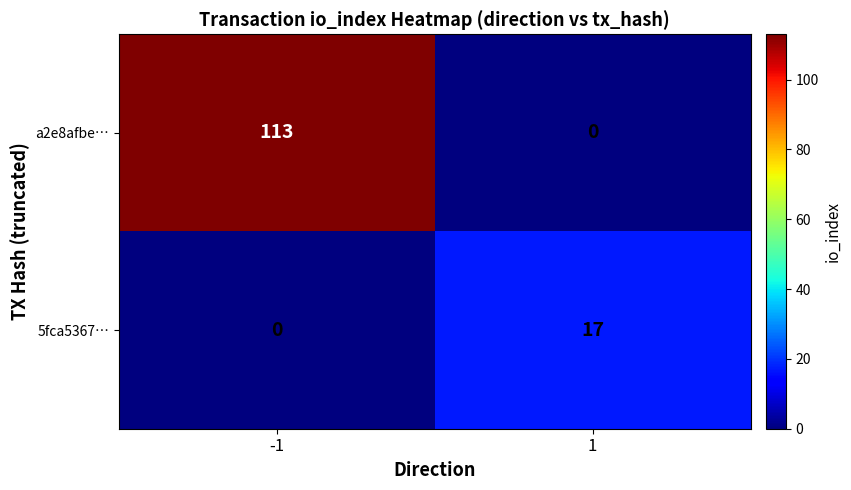

Reading left to right, extract all data points from this chart.

a2e8afbe…: 113	0
5fca5367…: 0	17